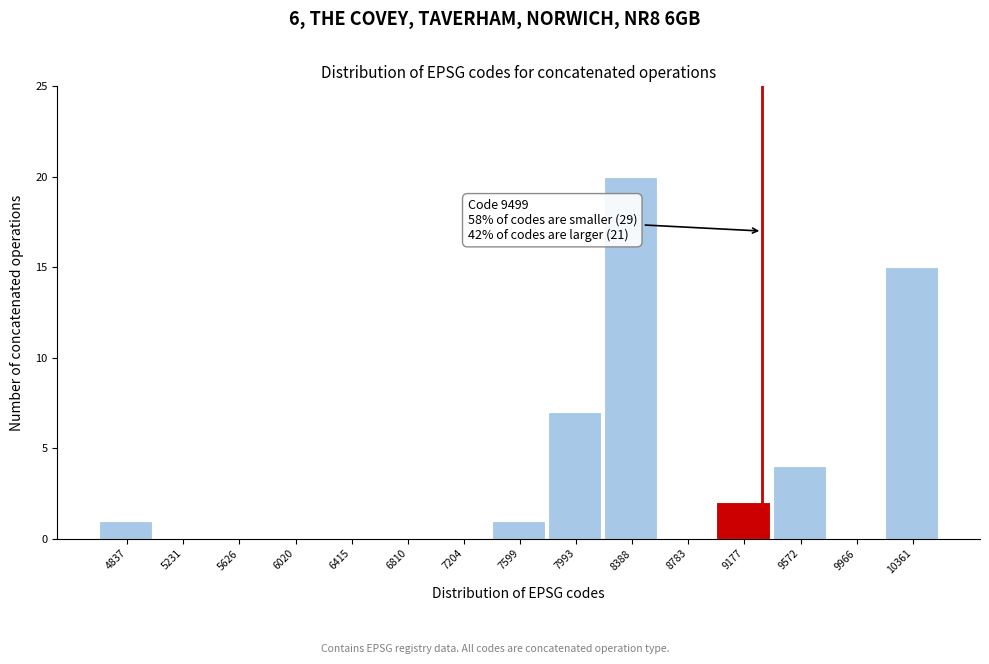

Reading left to right, what are all the values shown in this chart?

4837=1	5231=0	5626=0	6020=0	6415=0	6810=0	7204=0	7599=1	7993=7	8388=20	8783=0	9177=2	9572=4	9966=0	10361=15